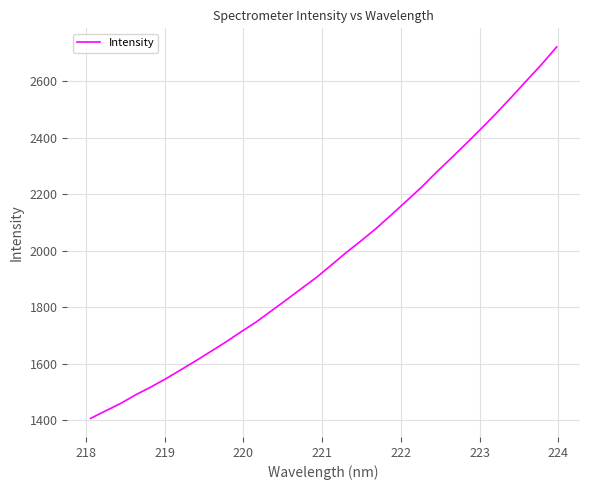

What is the greatest value displayed?

2721.4